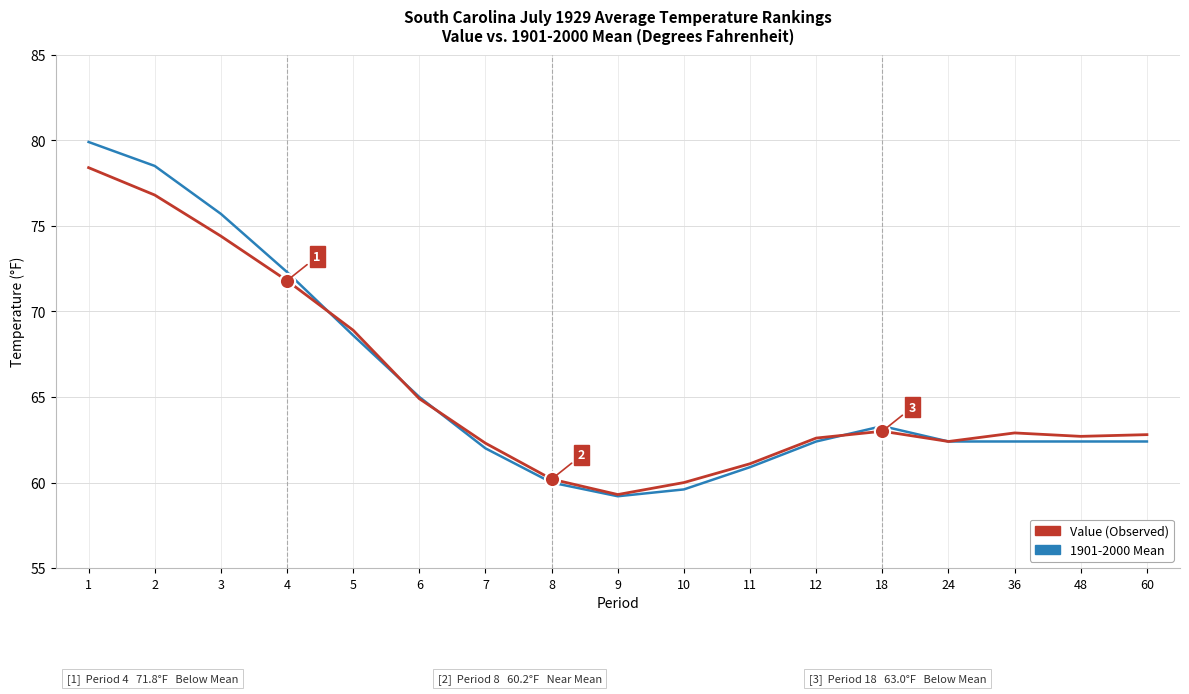

What is the total value across all series at 36?

125.3